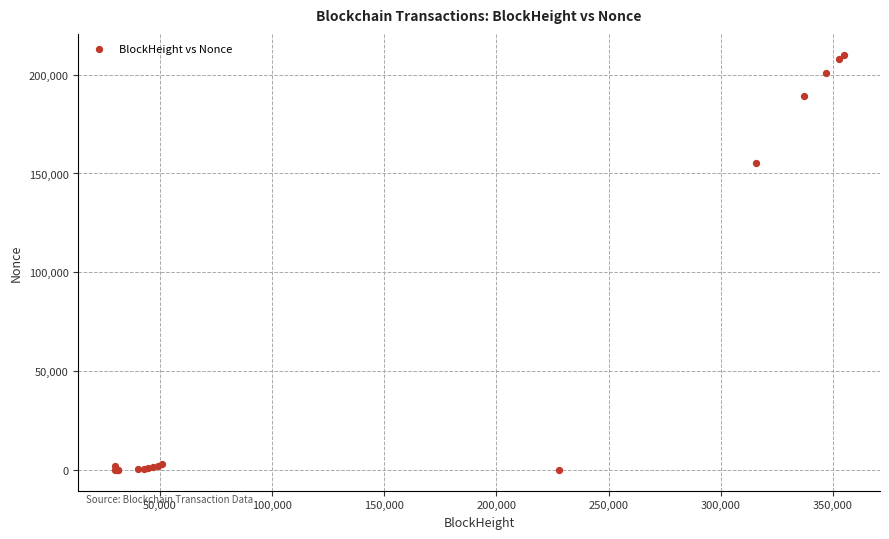

What Y value in the scatter plot is closest to 105067?

155201